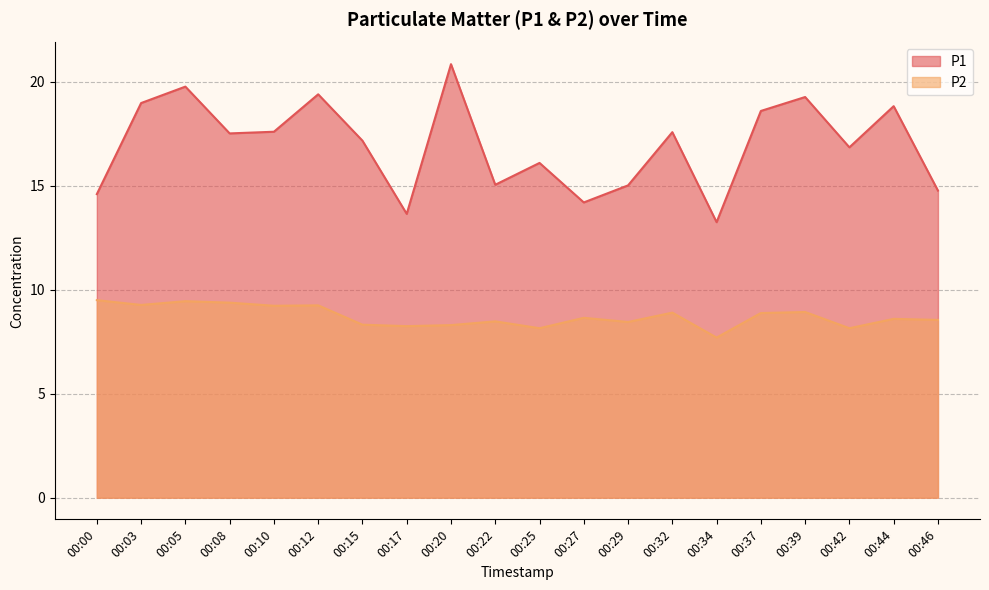

True or false: P1 and P2 intersect in this chart.

False